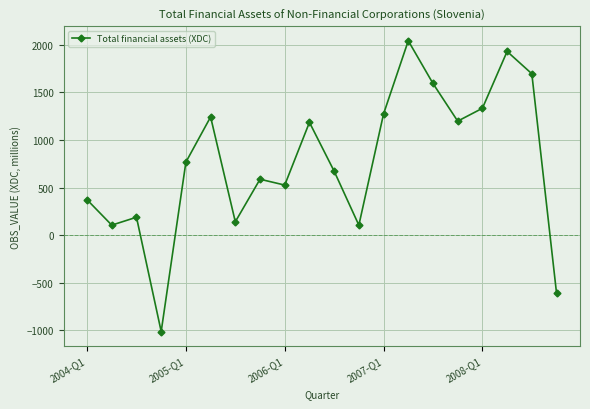

What is the sum of all values?

15339.2